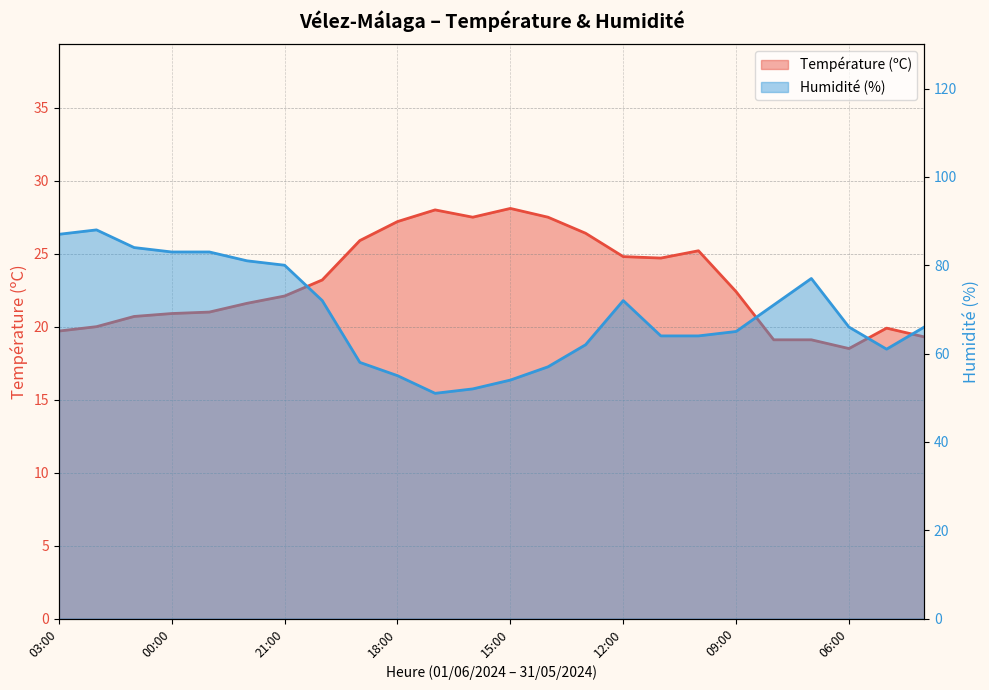

What is the label of the 13th point from the left?

15:00